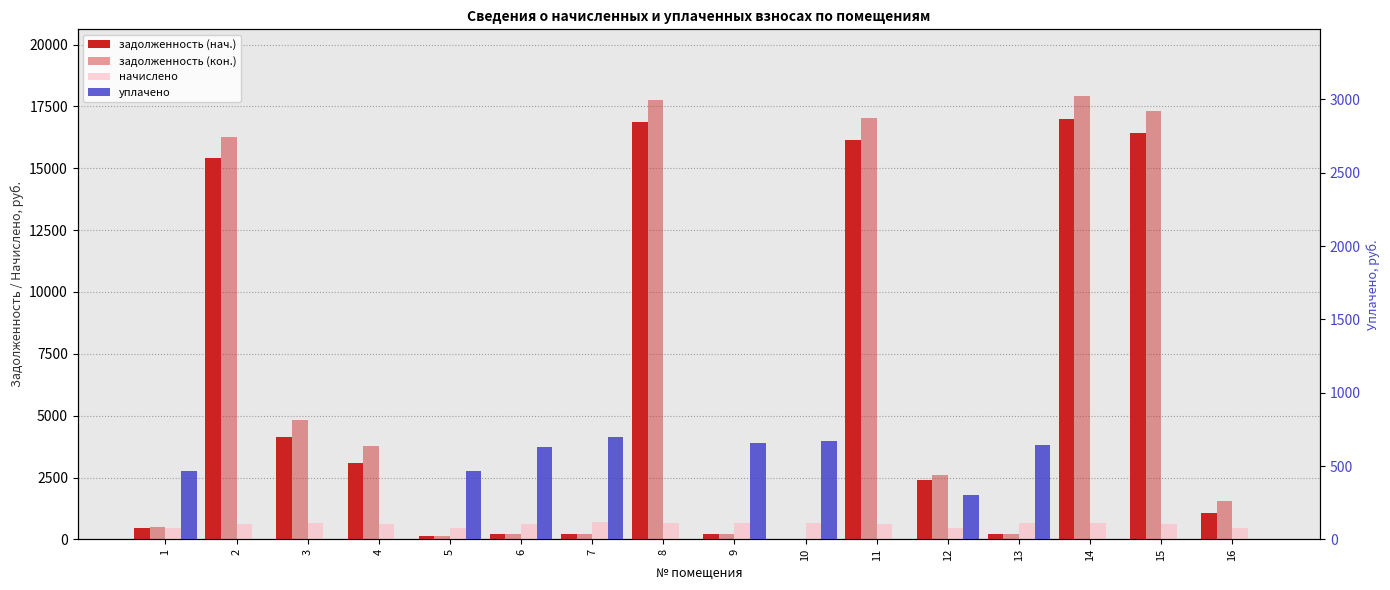

Is it true that начислено equals 286.6 at 9?

False